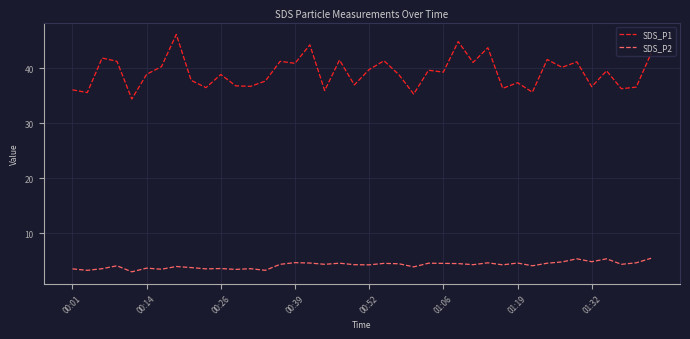

True or false: SDS_P1 and SDS_P2 intersect in this chart.

False